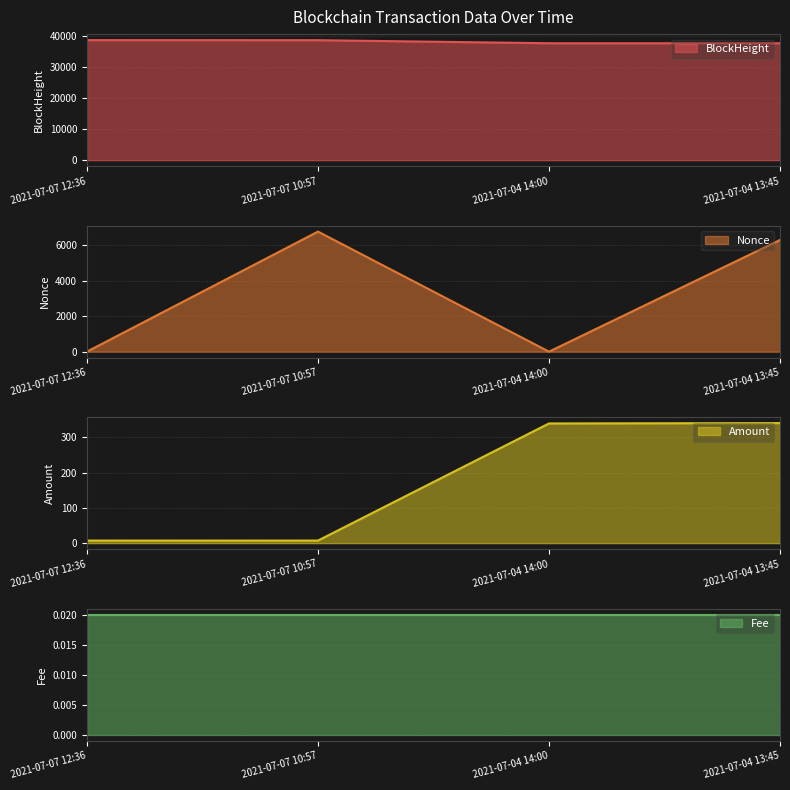

At which label is BlockHeight closest to 38032?

2021-07-07 10:57